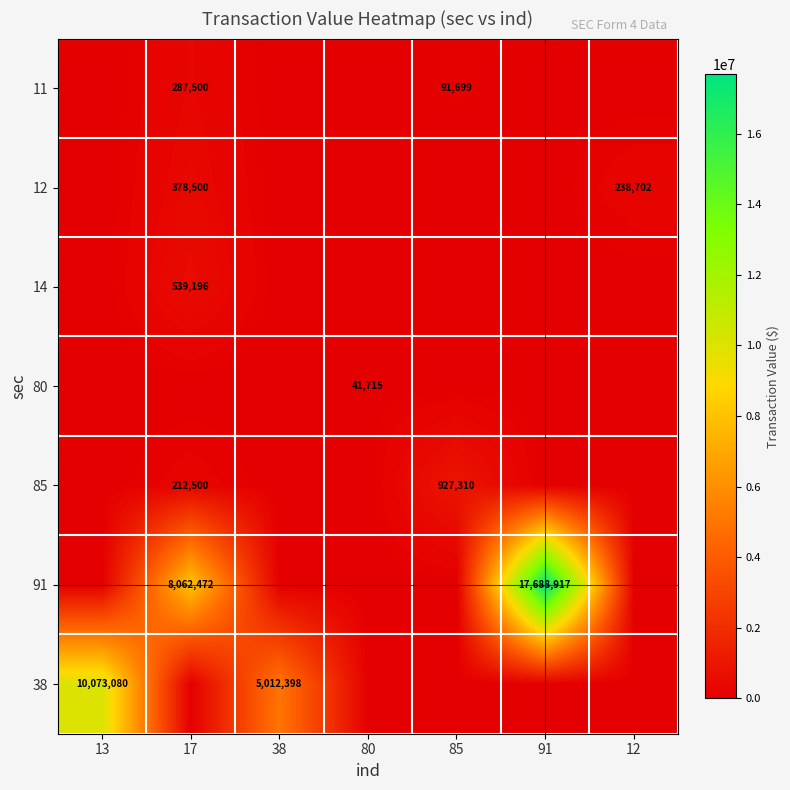

What is the difference between the second highest and second lowest values in the 85 series?

212500